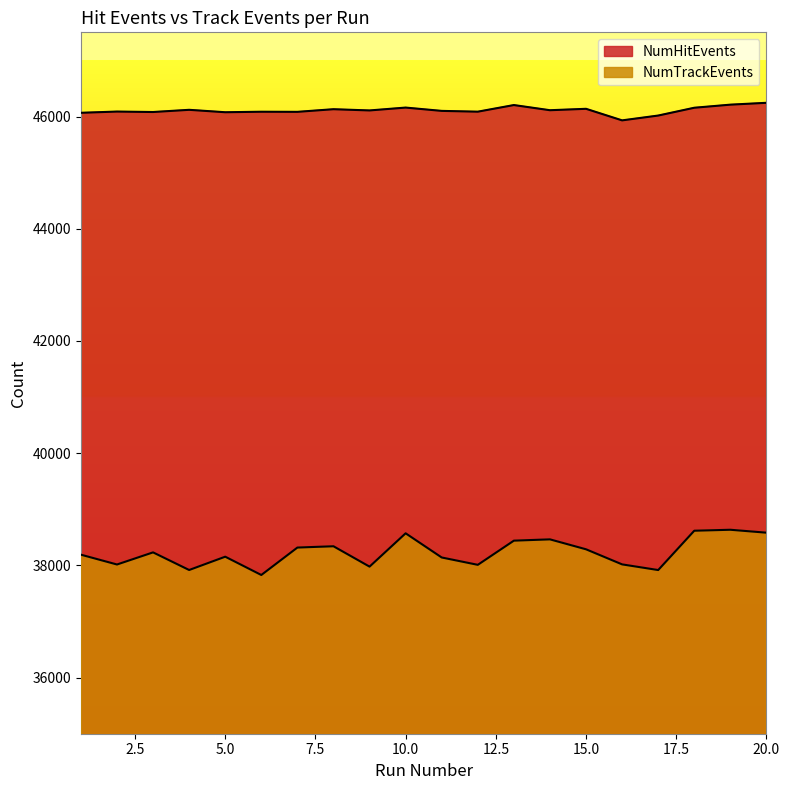

What is the smallest value displayed?

37829